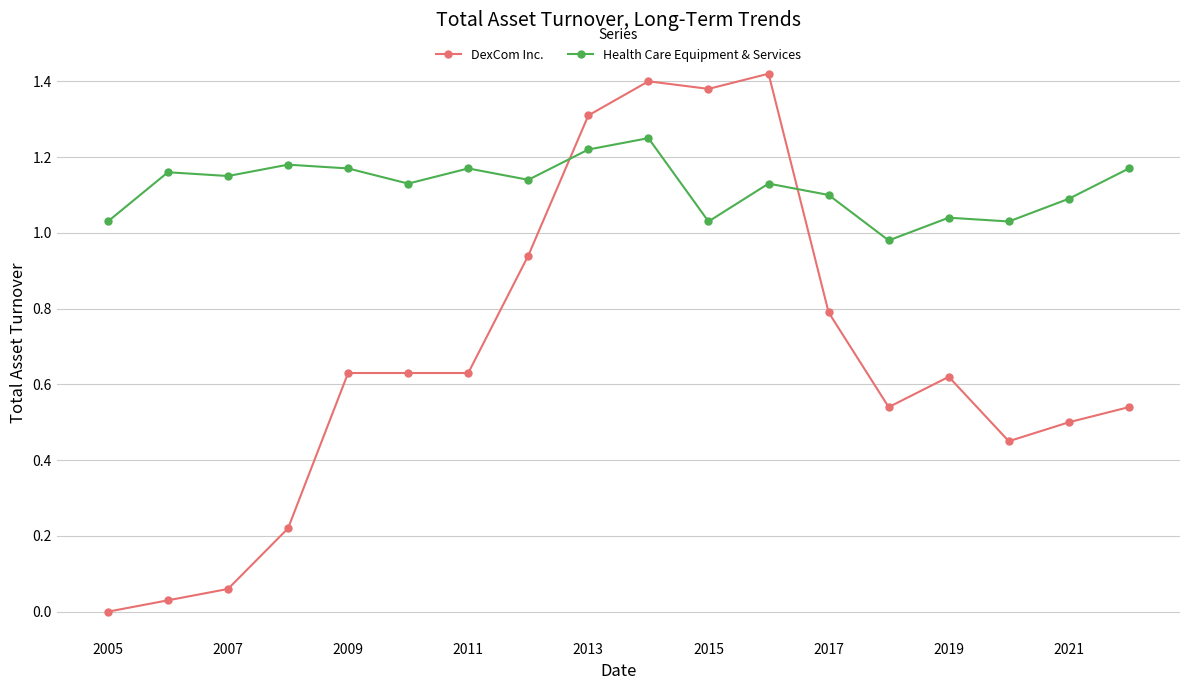

Does the chart have visible grid lines?

Yes